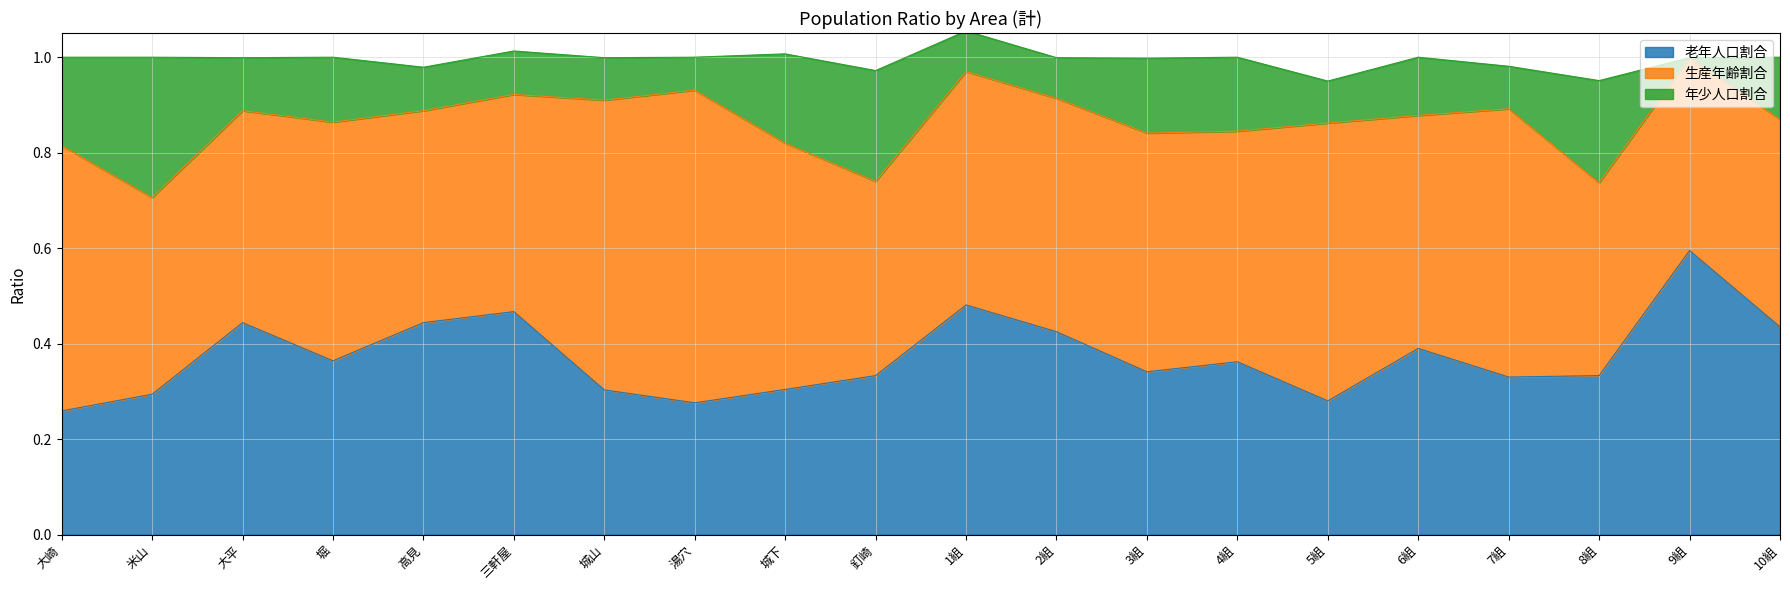

Reading right to left, transcribe all the data shown in this chart.

老年人口割合: 10組=0.4	9組=0.6	8組=0.3	7組=0.3	6組=0.4	5組=0.3	4組=0.4	3組=0.3	2組=0.4	1組=0.5	釘崎=0.3	城下=0.3	湯穴=0.3	城山=0.3	三軒屋=0.5	高見=0.4	堀=0.4	大平=0.4	米山=0.3	大崎=0.3
生産年齢割合: 10組=0.4	9組=0.4	8組=0.4	7組=0.6	6組=0.5	5組=0.6	4組=0.5	3組=0.5	2組=0.5	1組=0.5	釘崎=0.4	城下=0.5	湯穴=0.7	城山=0.6	三軒屋=0.5	高見=0.4	堀=0.5	大平=0.4	米山=0.4	大崎=0.6
年少人口割合: 10組=0.1	9組=0.0	8組=0.2	7組=0.1	6組=0.1	5組=0.1	4組=0.2	3組=0.2	2組=0.1	1組=0.1	釘崎=0.2	城下=0.2	湯穴=0.1	城山=0.1	三軒屋=0.1	高見=0.1	堀=0.1	大平=0.1	米山=0.3	大崎=0.2